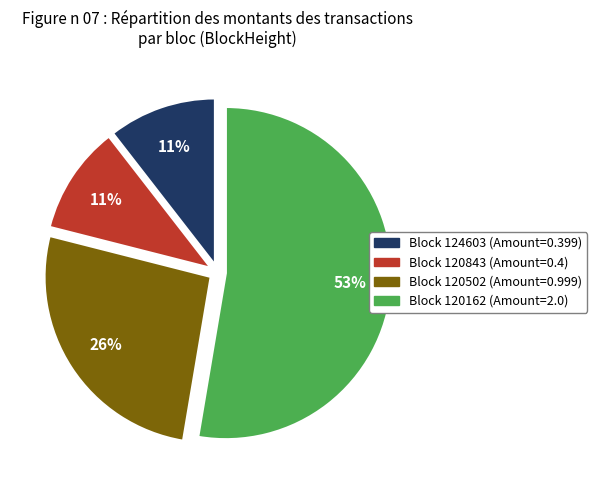

Between Block 124603 (Amount=0.399) and Block 120162 (Amount=2.0), which is larger?

Block 120162 (Amount=2.0)